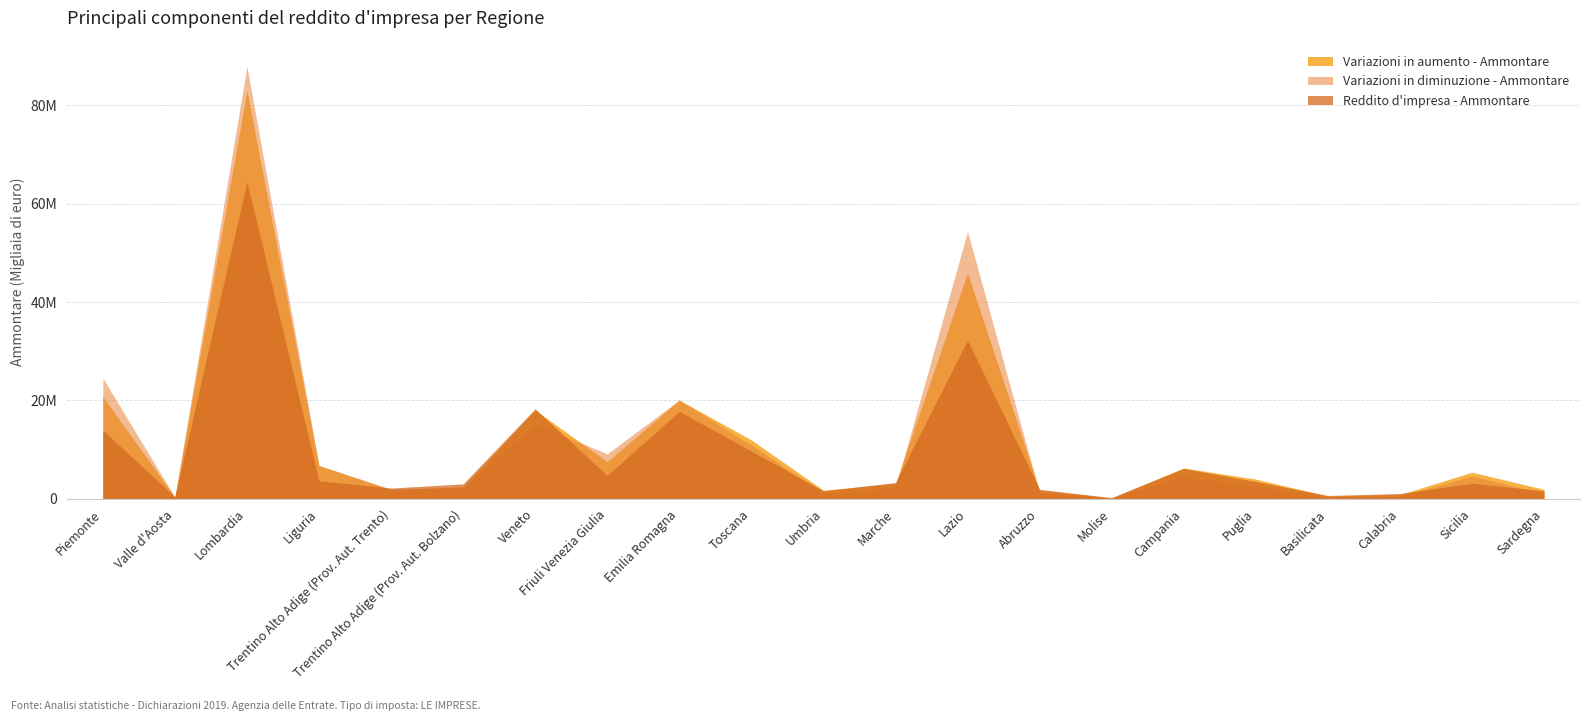

How many intersections are there between Variazioni in aumento - Ammontare and Reddito d'impresa - Ammontare?

10